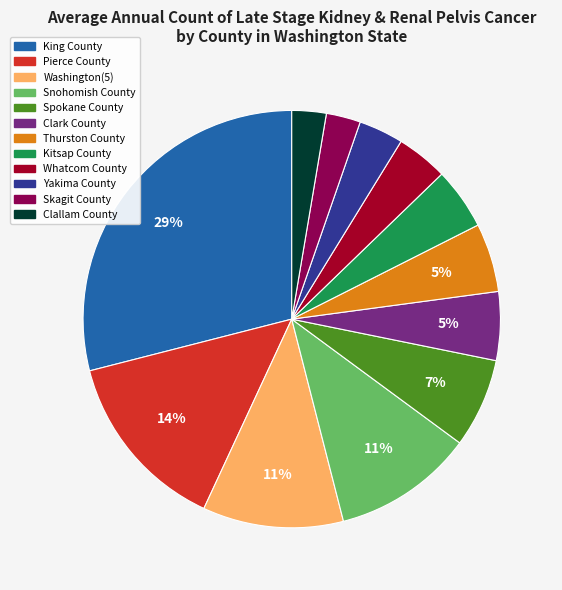

How many slices are in this pie chart?

12